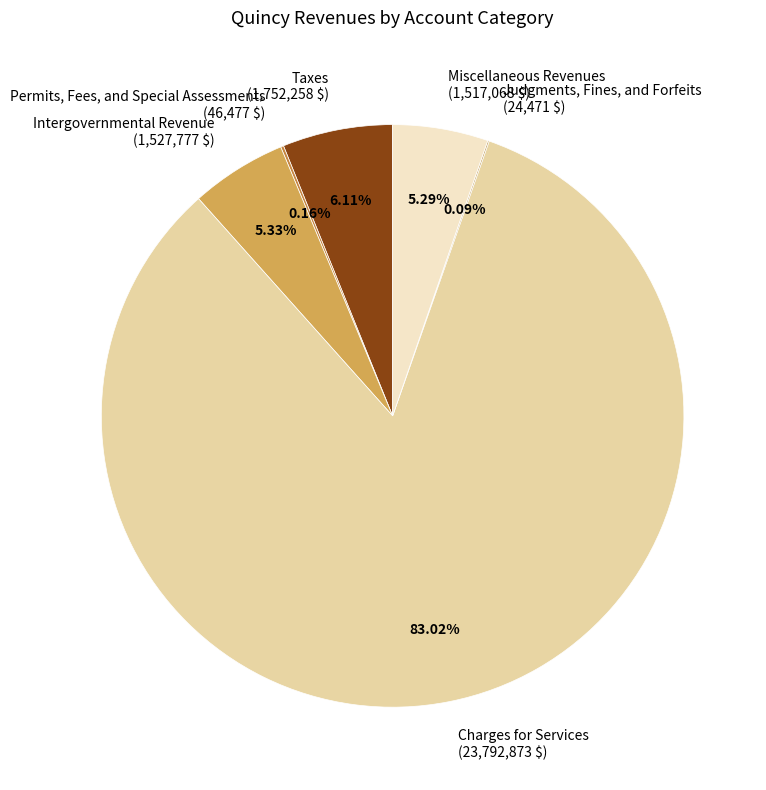

Is it true that Miscellaneous Revenues is 1% of the pie?

False